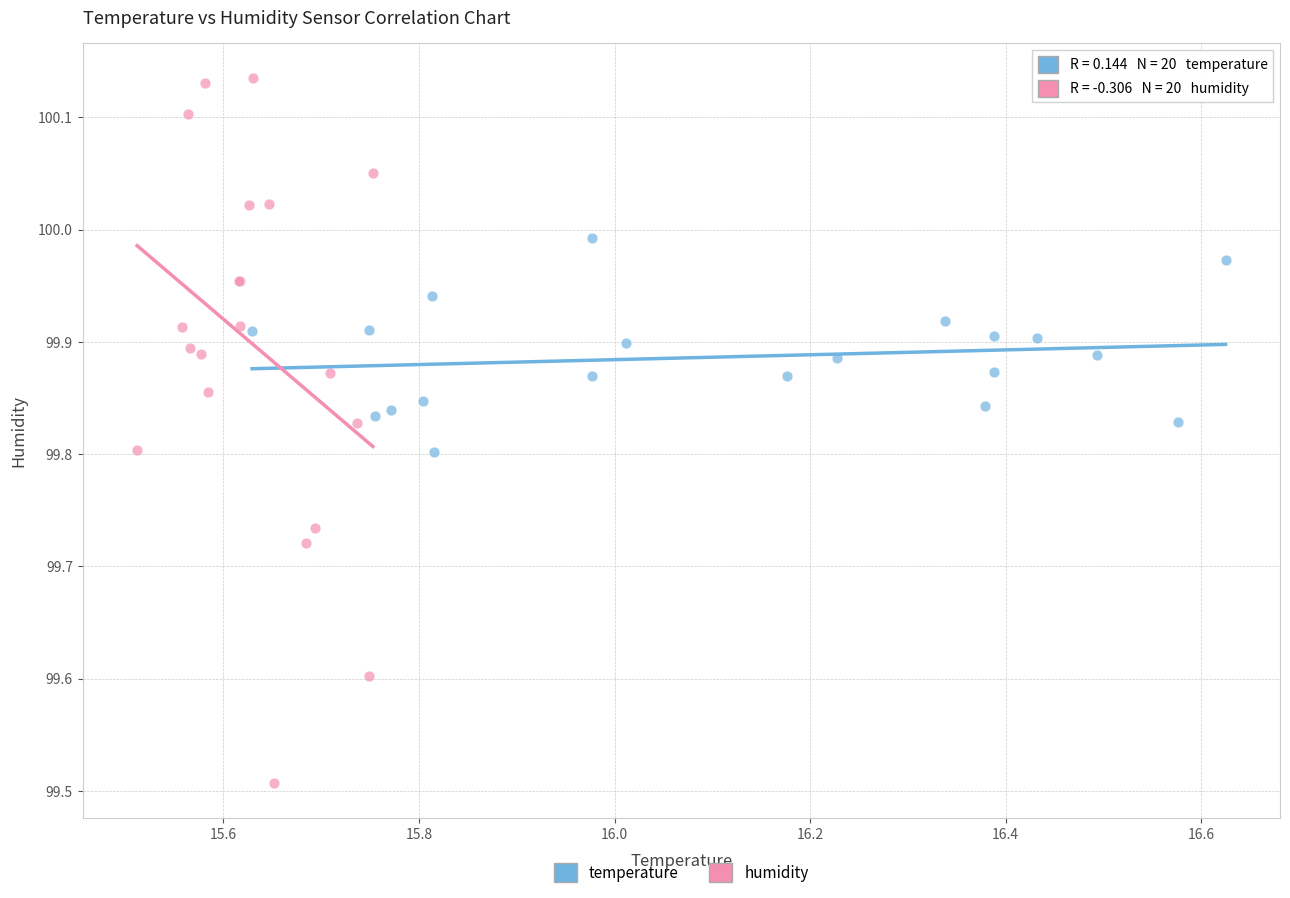

What are all the series names shown in the legend?

temperature, humidity